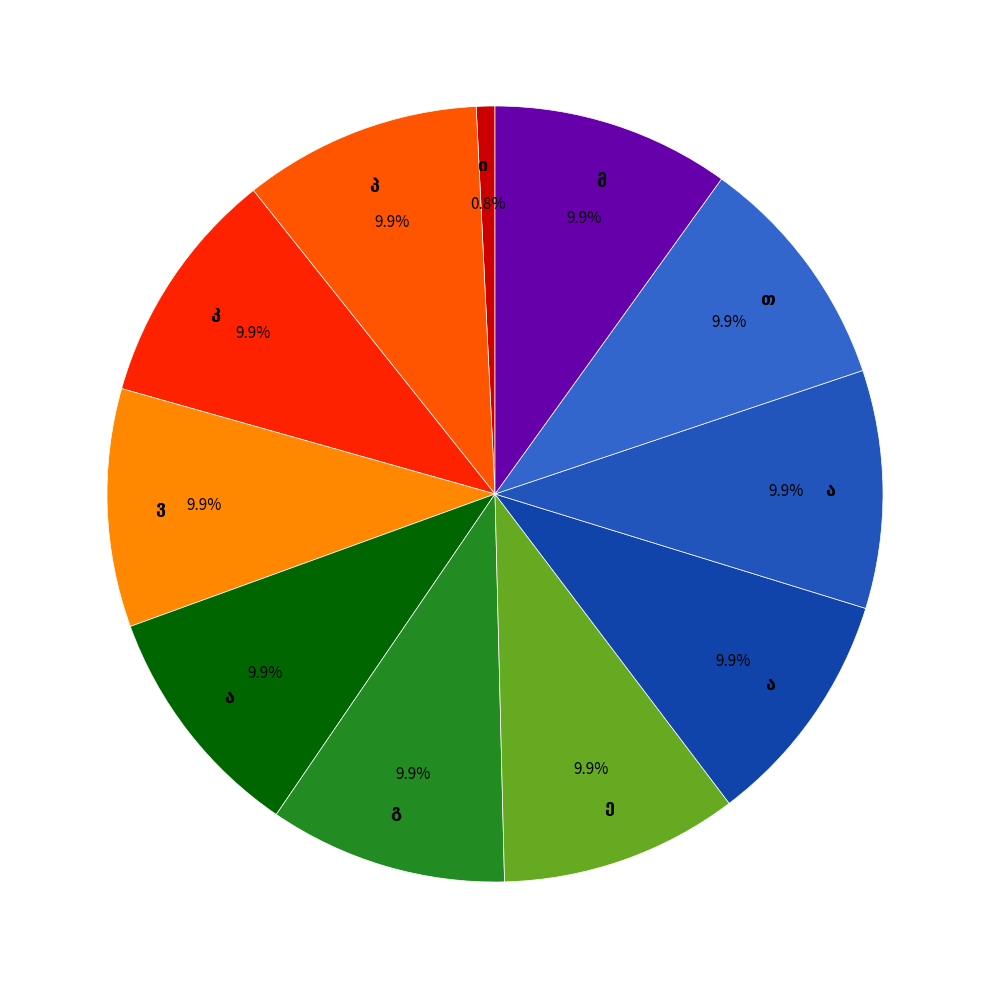

Count the number of slices in the pie.

11